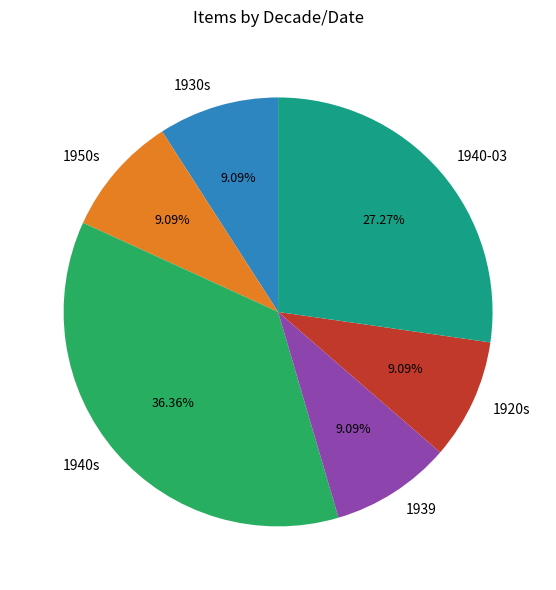

How much of the chart is everything except 1930s?

90.9%